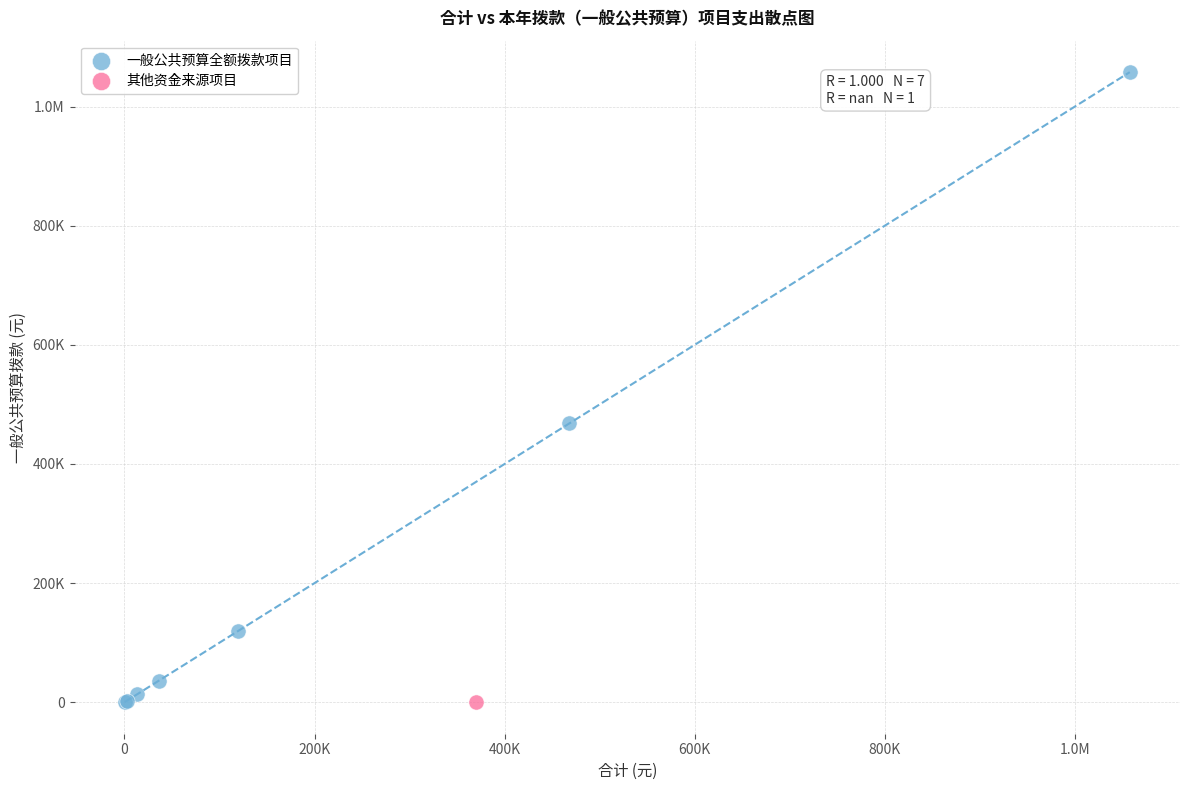

What are all the series names shown in the legend?

一般公共预算全额拨款项目, 其他资金来源项目